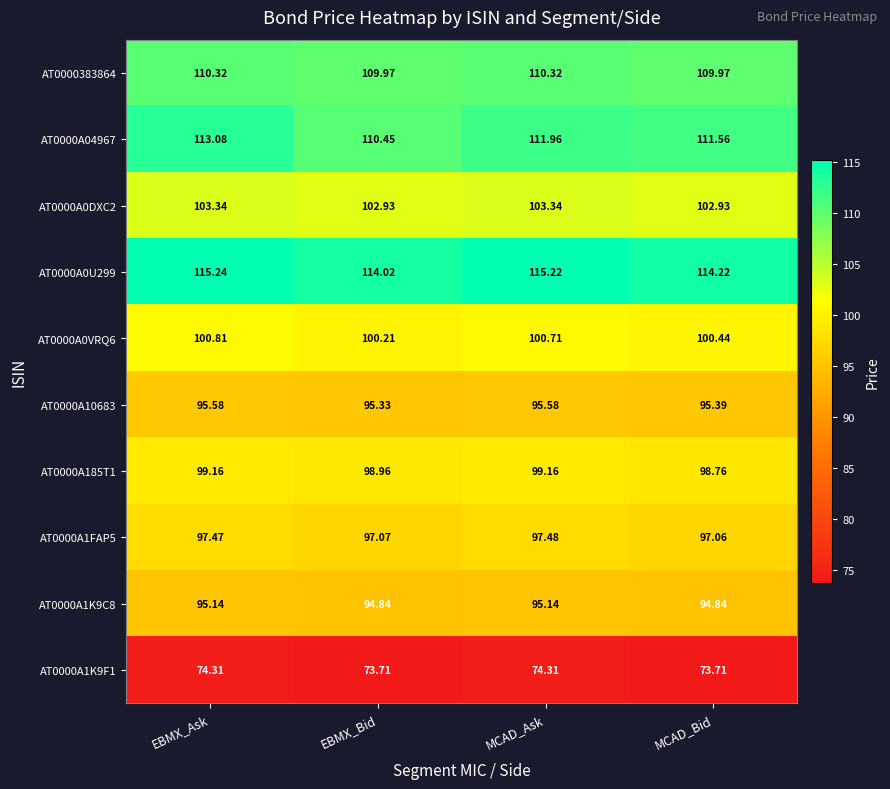

At which category does the chart reach its peak across all series?

EBMX_Ask